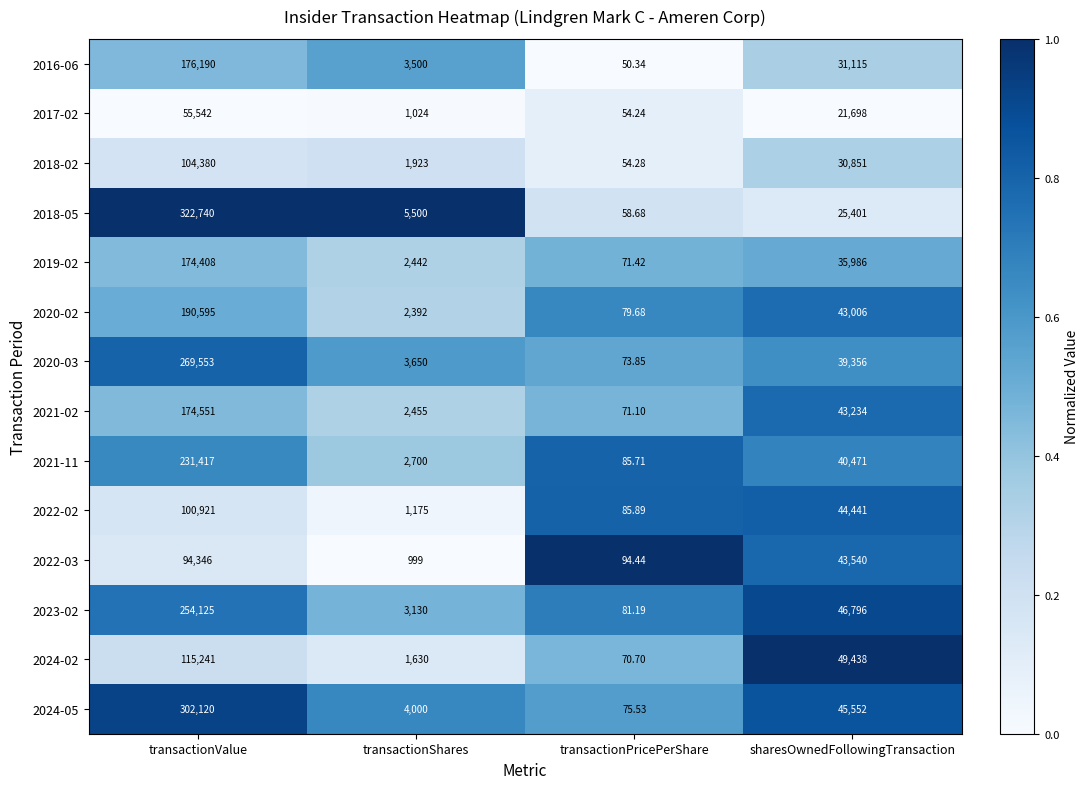

At which category is the sum across all series the highest?

transactionValue